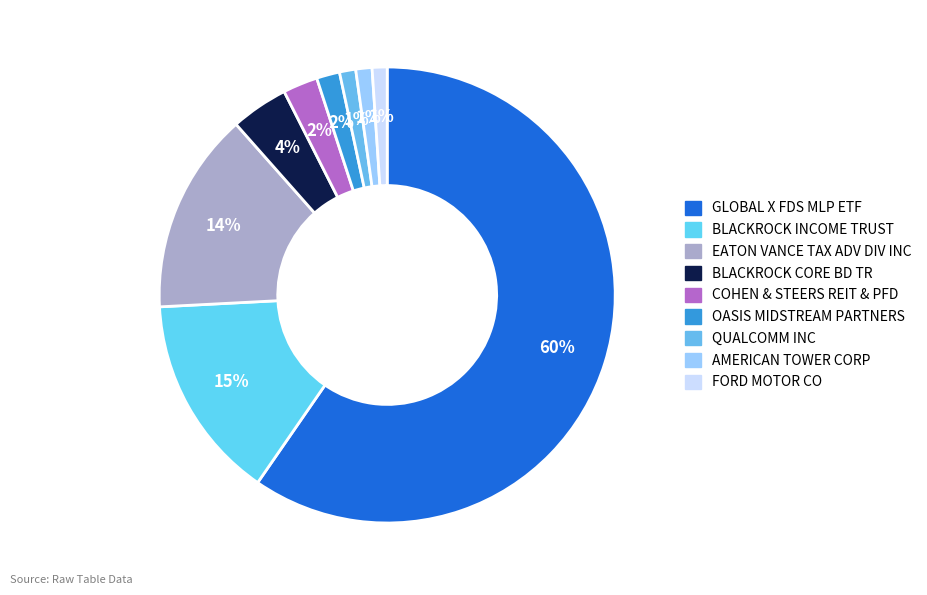

Count the number of slices in the pie.

9